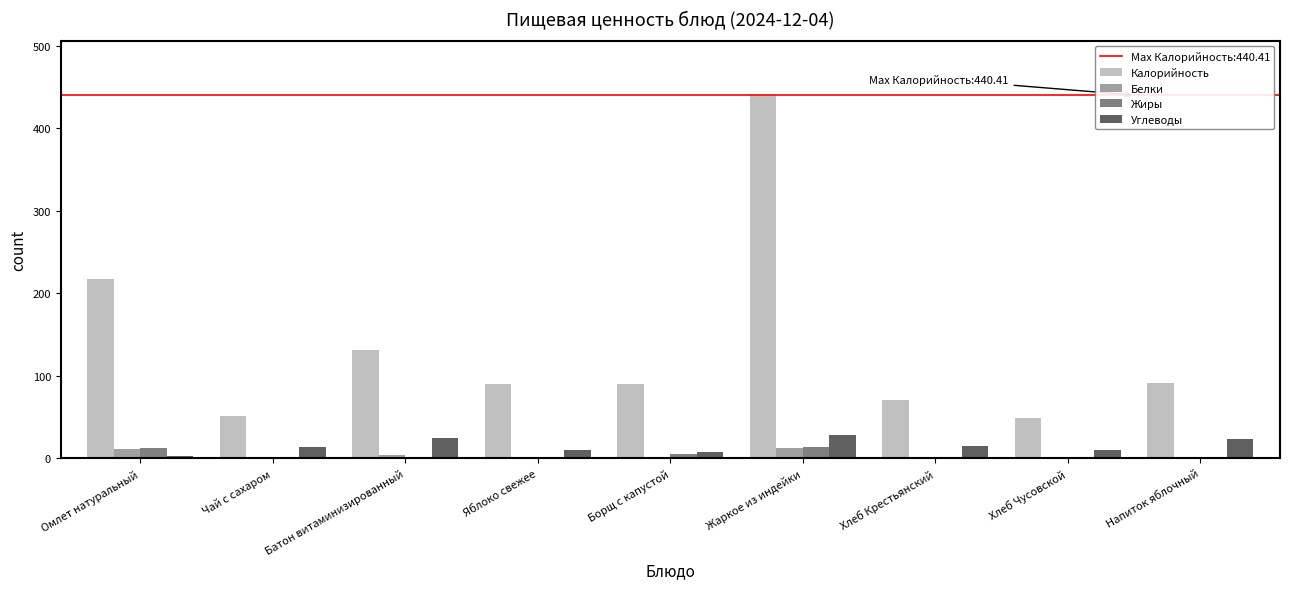

True or false: Калорийность has a value of 90.0 at Яблоко свежее.

True